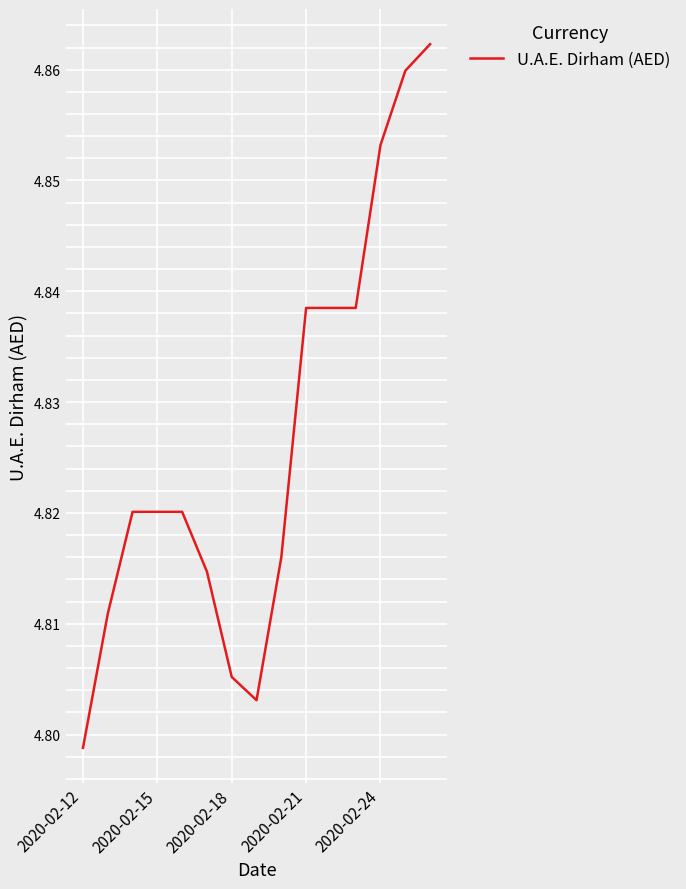

Does the chart display data point markers on the line(s)?

No